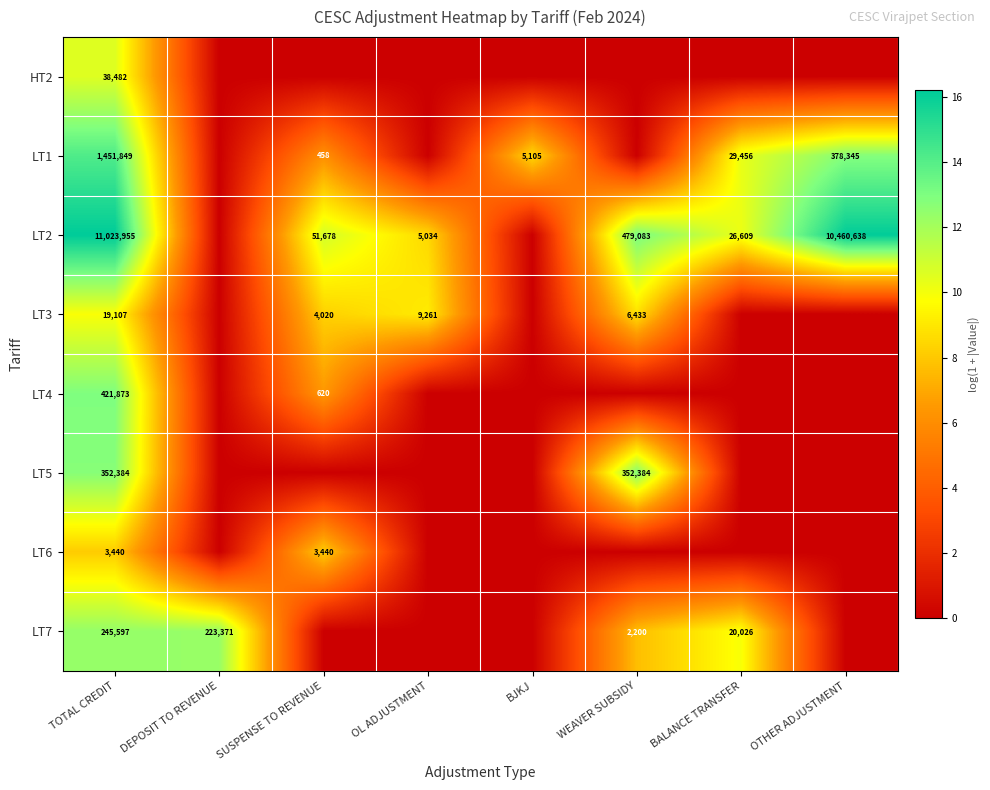

How many distinct data groups are displayed?

8